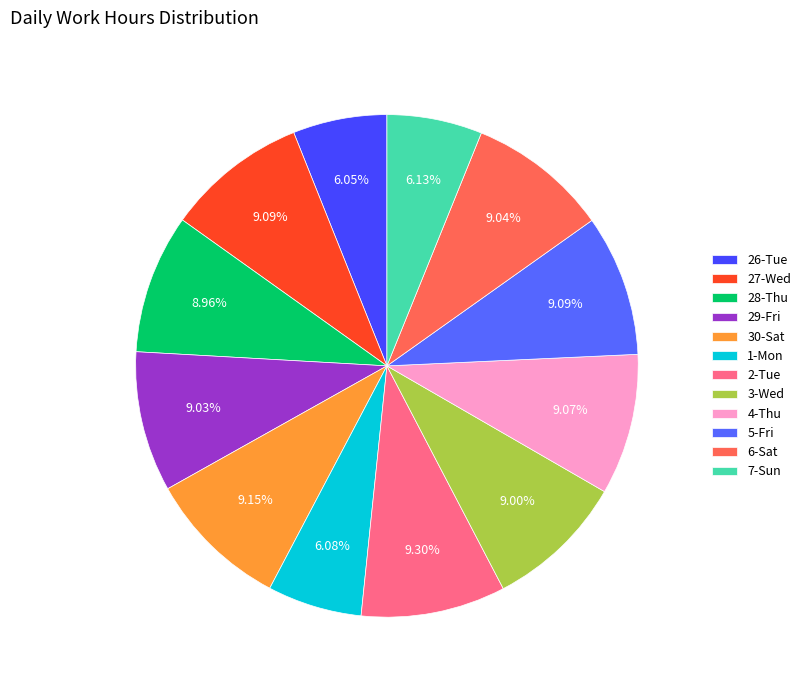

How many segments does this pie chart have?

12